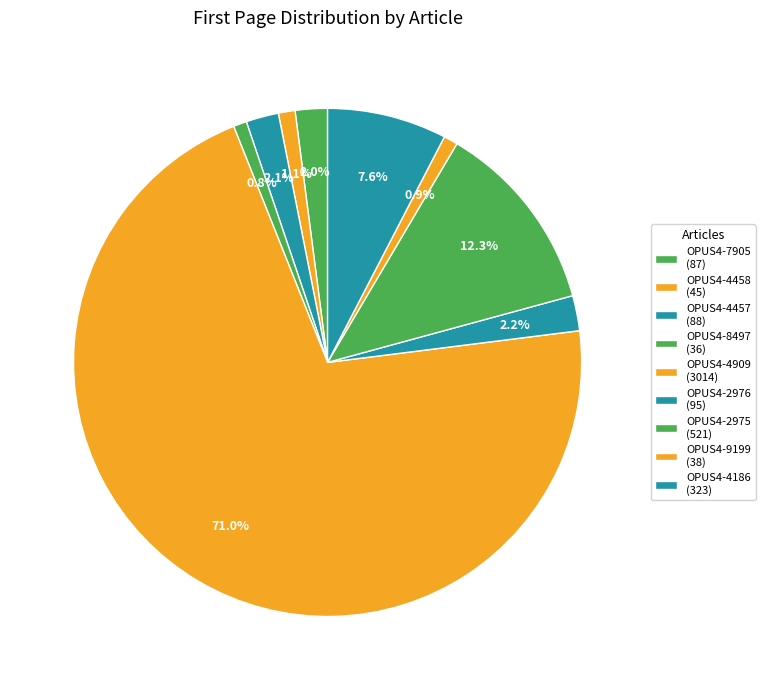

The OPUS4-2976 slice represents 2% of the pie. True or false?

True